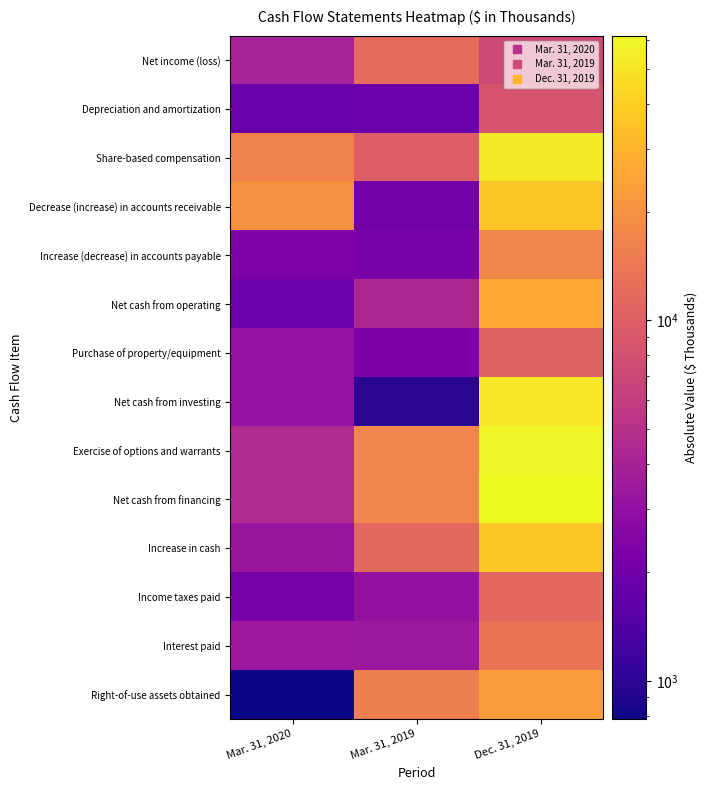

At which category does the chart reach its peak across all series?

Dec. 31, 2019